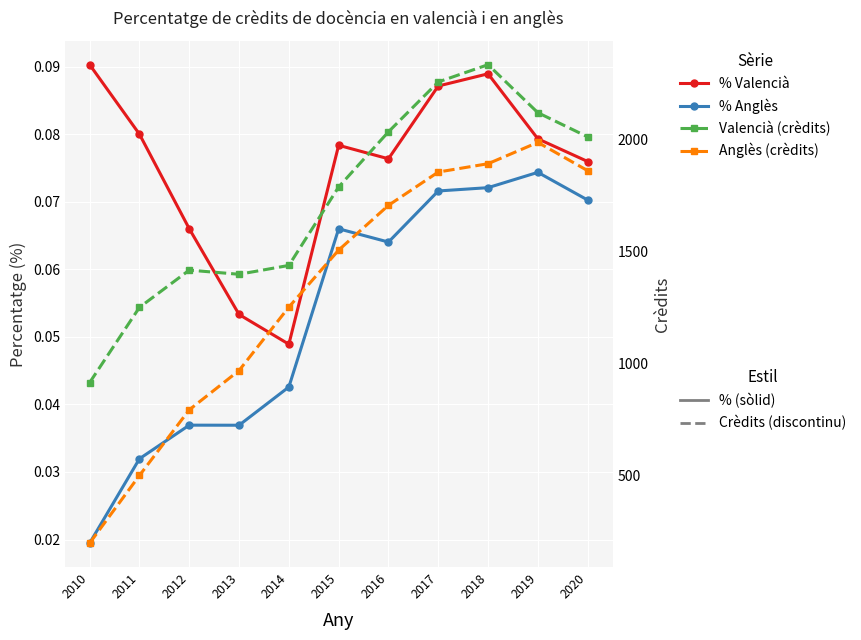

What is the maximum value for % Anglès?

0.1